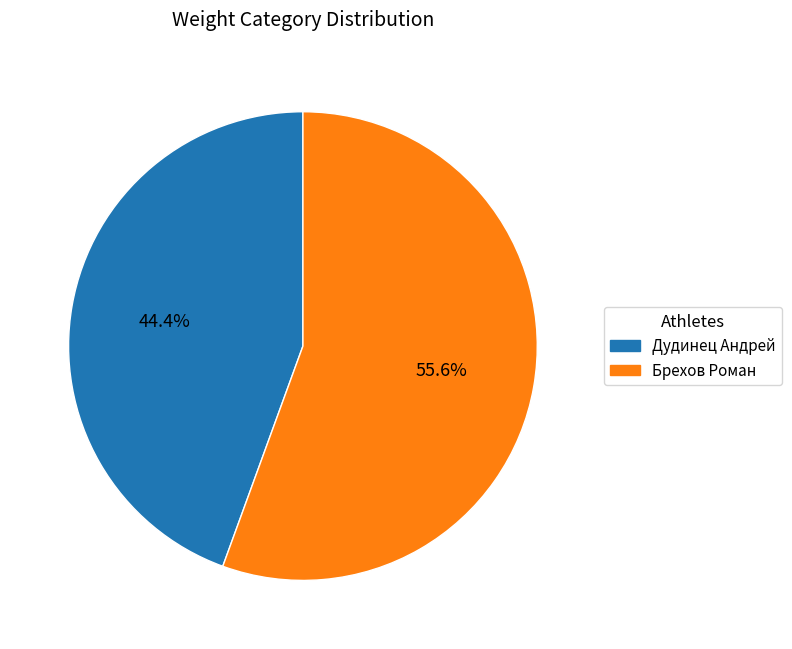

What percentage is the Дудинец Андрей slice, to the nearest percent?

44%